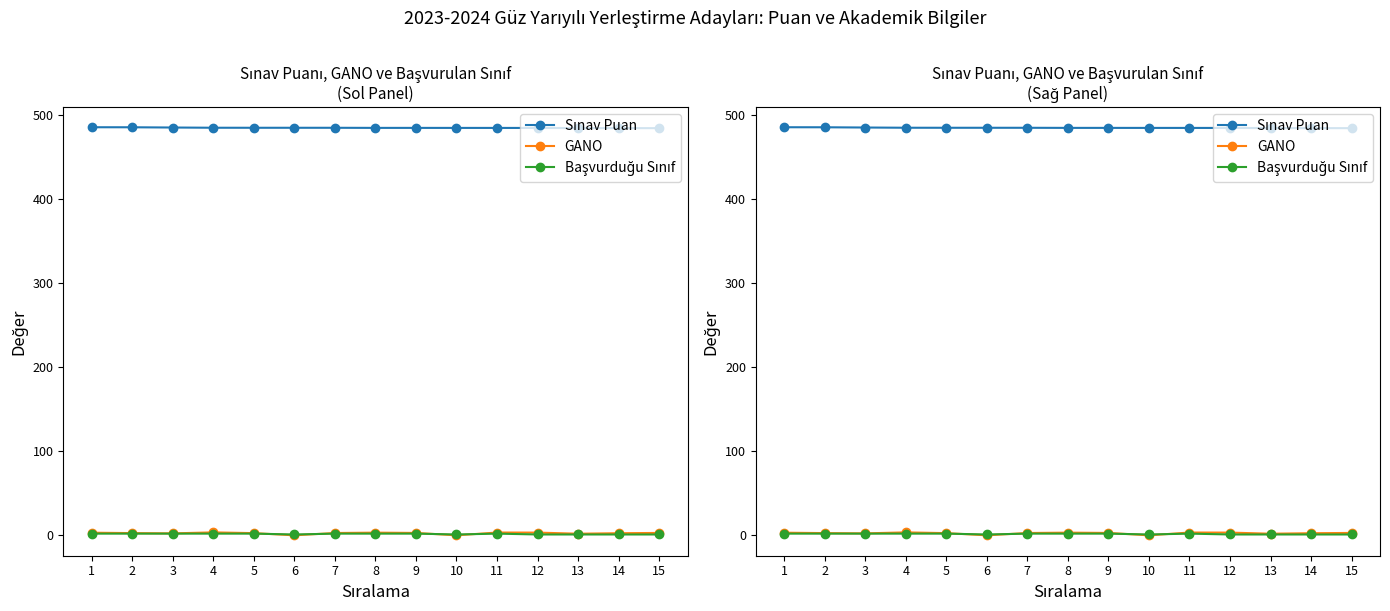

Which series has the largest total across all categories?

Sınav Puan